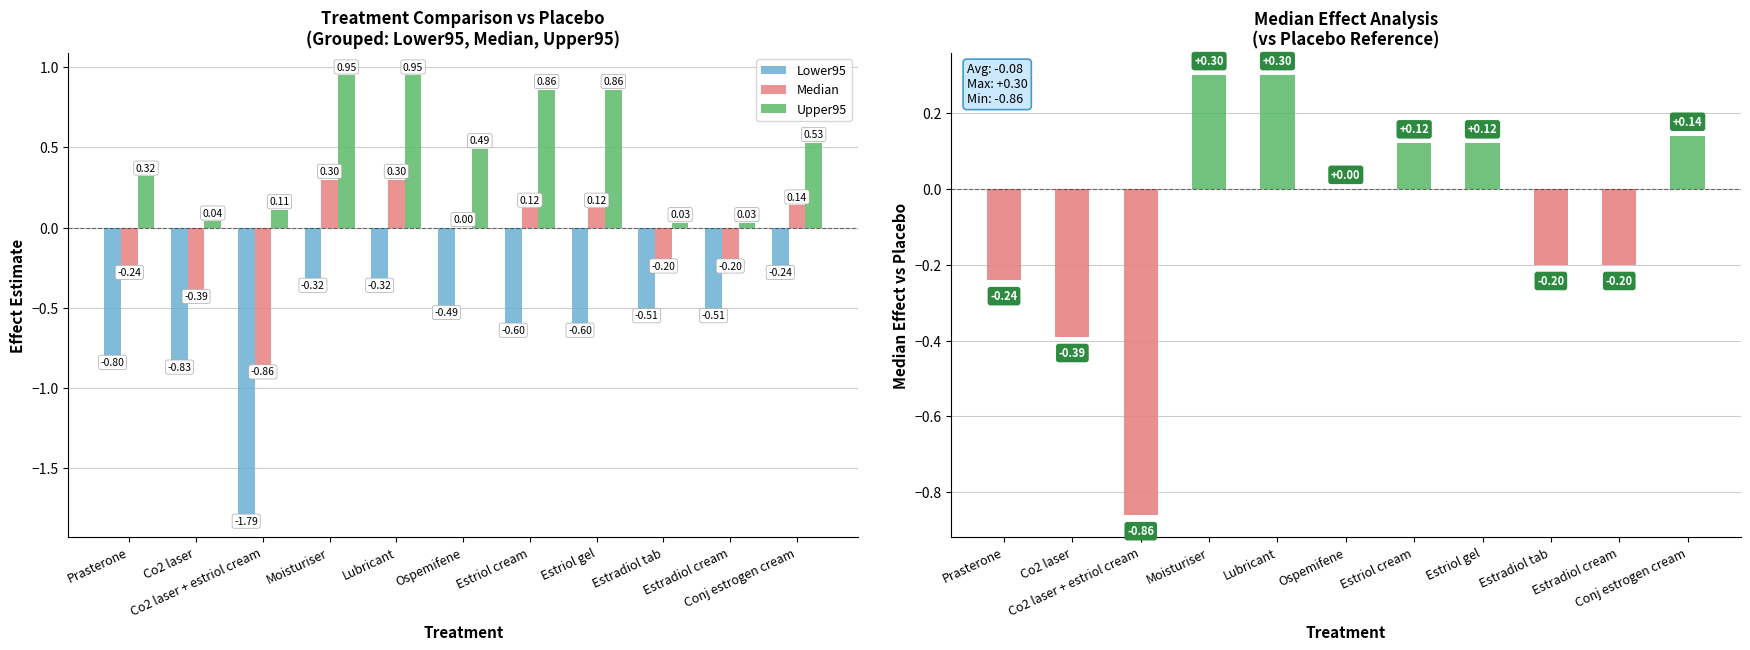

Reading right to left, extract all data points from this chart.

Lower95: Conj estrogen cream=-0.2	Estradiol cream=-0.5	Estradiol tab=-0.5	Estriol gel=-0.6	Estriol cream=-0.6	Ospemifene=-0.5	Lubricant=-0.3	Moisturiser=-0.3	Co2 laser + estriol cream=-1.8	Co2 laser=-0.8	Prasterone=-0.8
Median: Conj estrogen cream=0.1	Estradiol cream=-0.2	Estradiol tab=-0.2	Estriol gel=0.1	Estriol cream=0.1	Ospemifene=0.0	Lubricant=0.3	Moisturiser=0.3	Co2 laser + estriol cream=-0.9	Co2 laser=-0.4	Prasterone=-0.2
Upper95: Conj estrogen cream=0.5	Estradiol cream=0.0	Estradiol tab=0.0	Estriol gel=0.9	Estriol cream=0.9	Ospemifene=0.5	Lubricant=0.9	Moisturiser=0.9	Co2 laser + estriol cream=0.1	Co2 laser=0.0	Prasterone=0.3